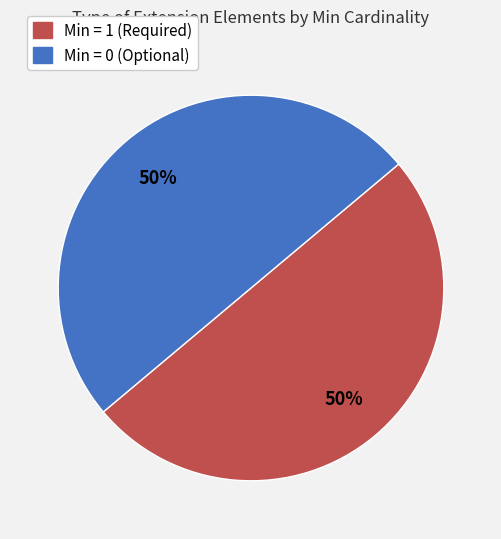

To the nearest percent, what is the average slice percentage?

50%